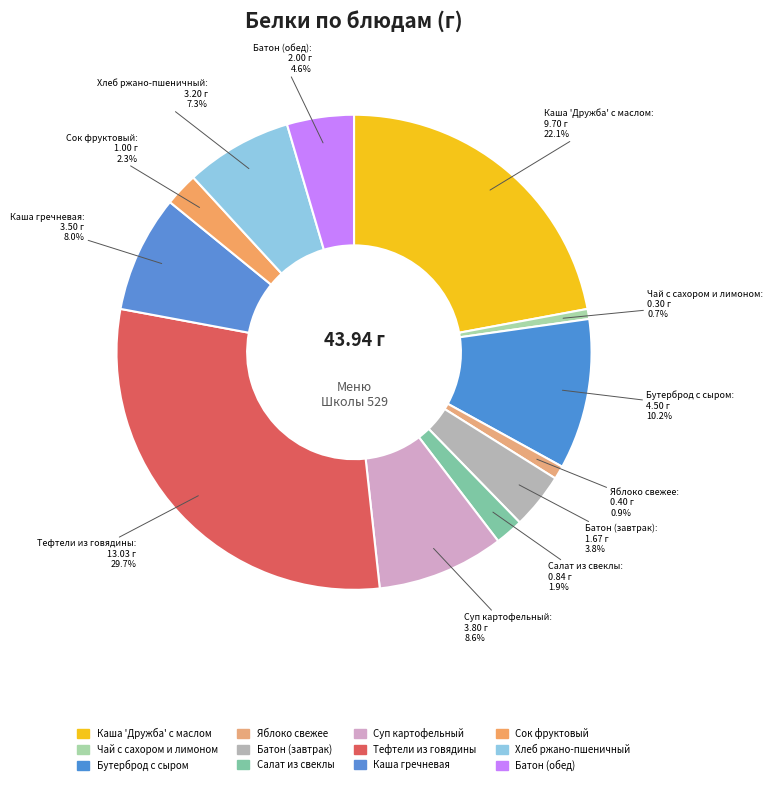

Count the number of slices in the pie.

12